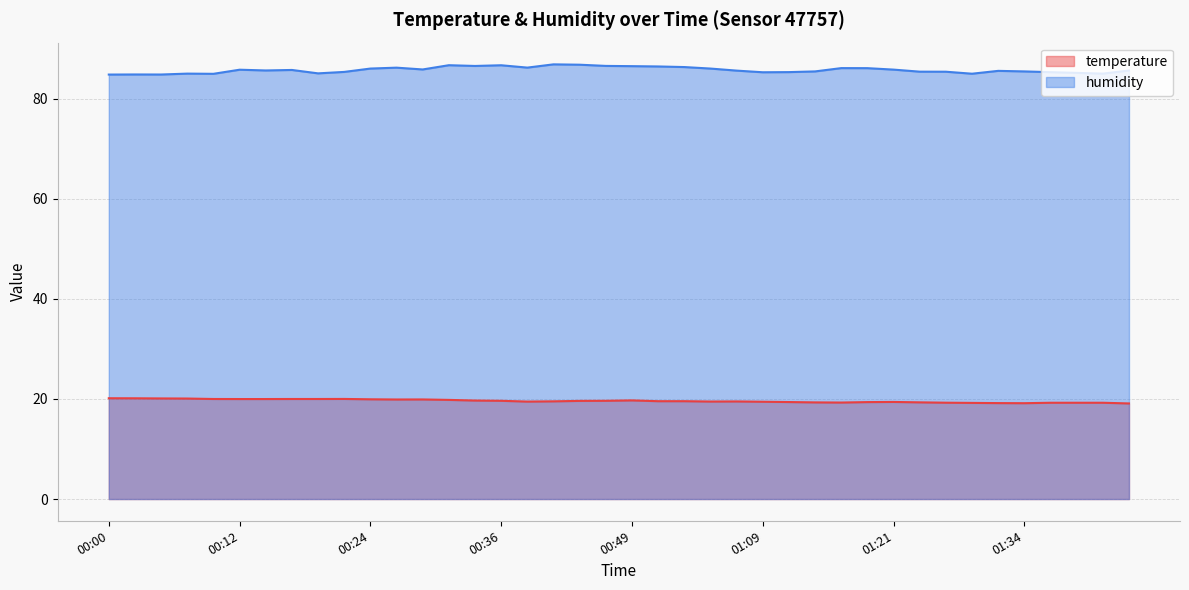

How many lines are shown in the chart?

2